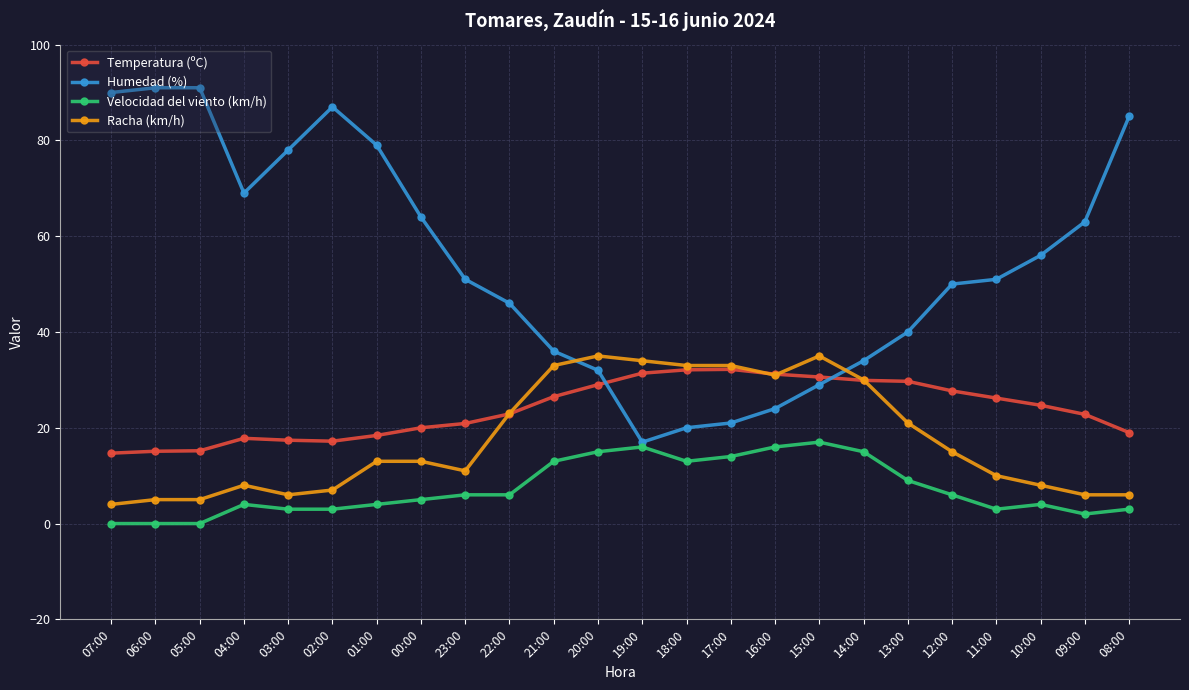

What is the difference between the Racha (km/h) values at 16:00 and 23:00?

20.0